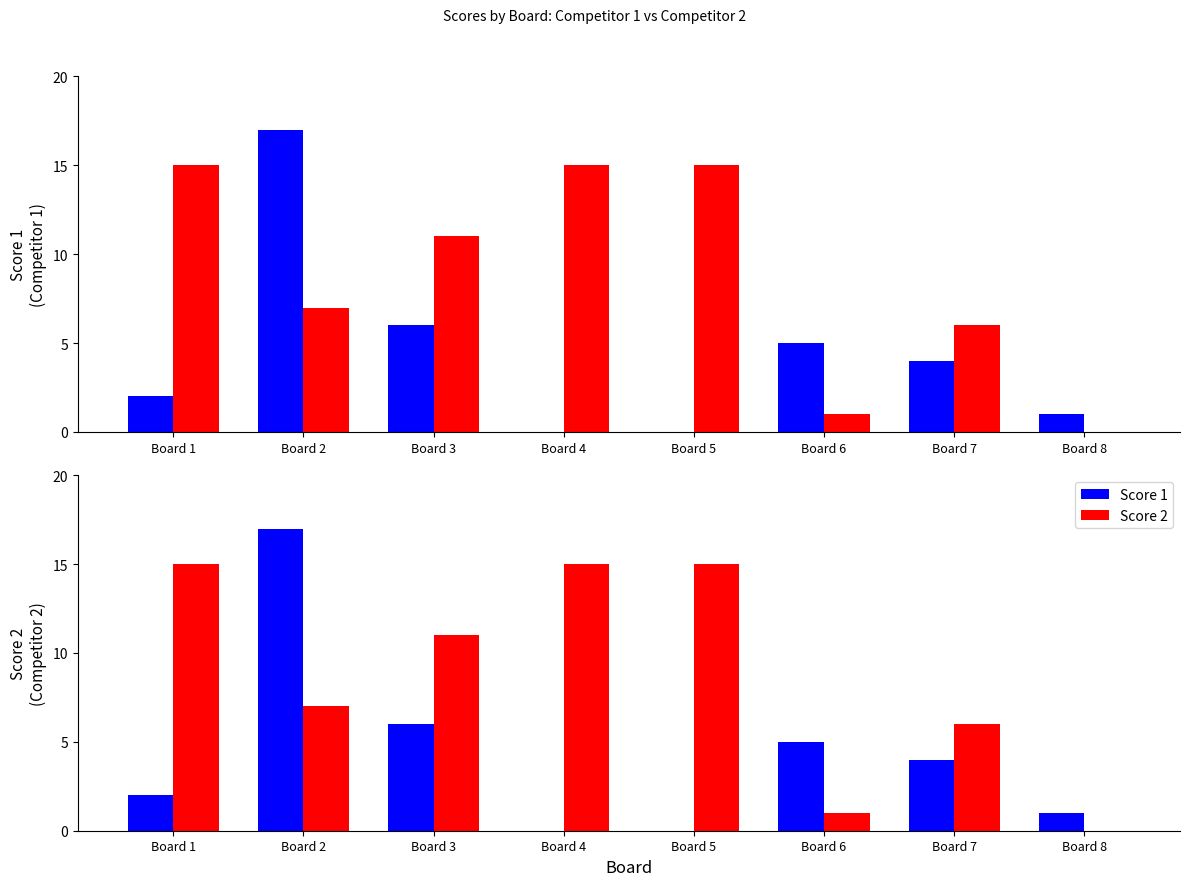

Rank the categories by Score 1 value from highest to lowest.

Board 2, Board 3, Board 6, Board 7, Board 1, Board 8, Board 4, Board 5